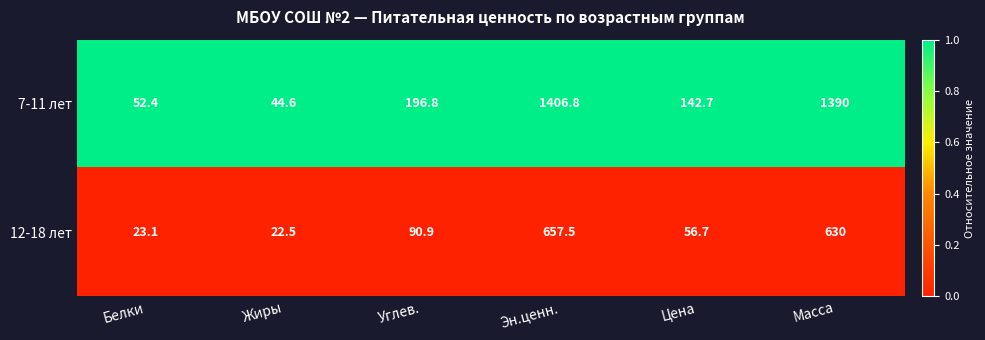

What value does the 12-18 лет series have at Углев.?

90.9